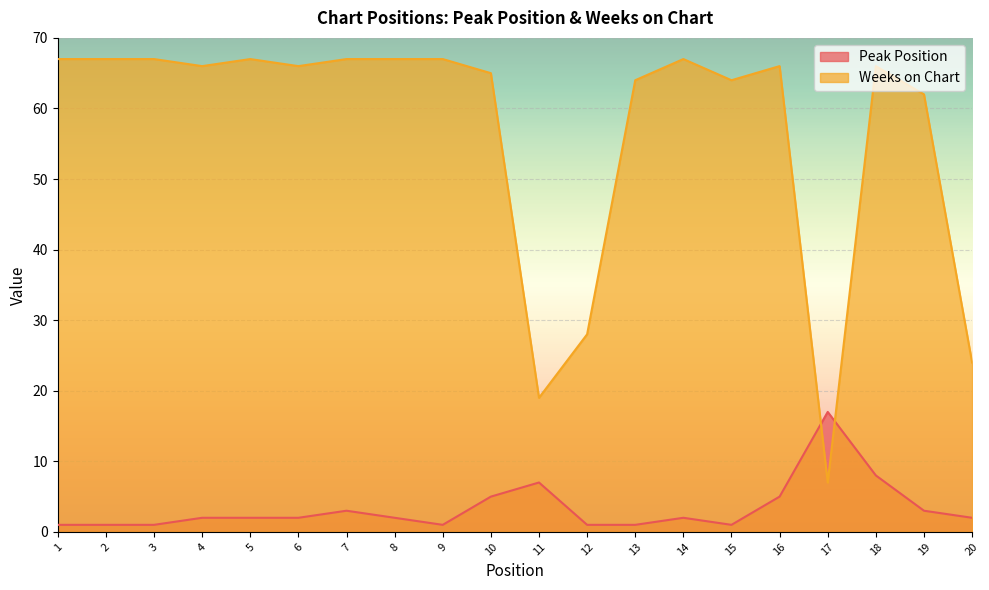

Where do Peak Position and Weeks on Chart first cross each other?

16 and 17